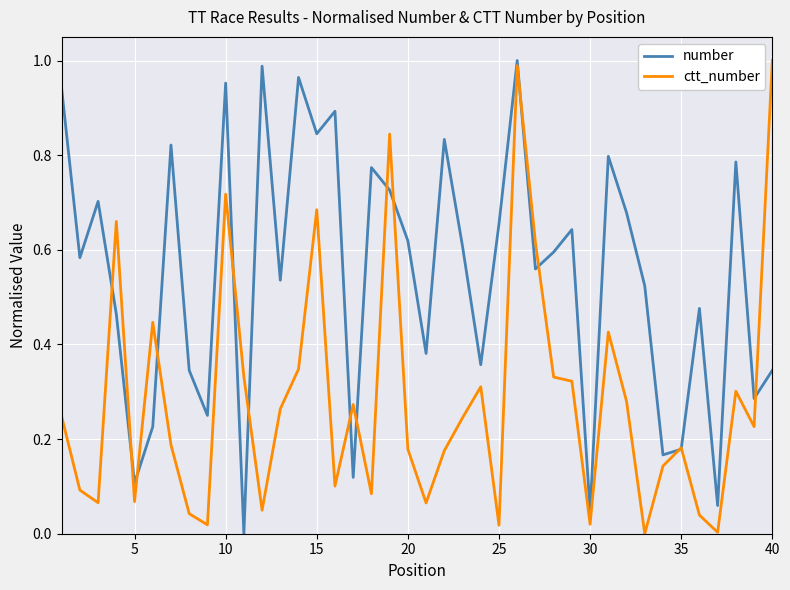

List the series in order of their overall mean, lowest first.

ctt_number, number